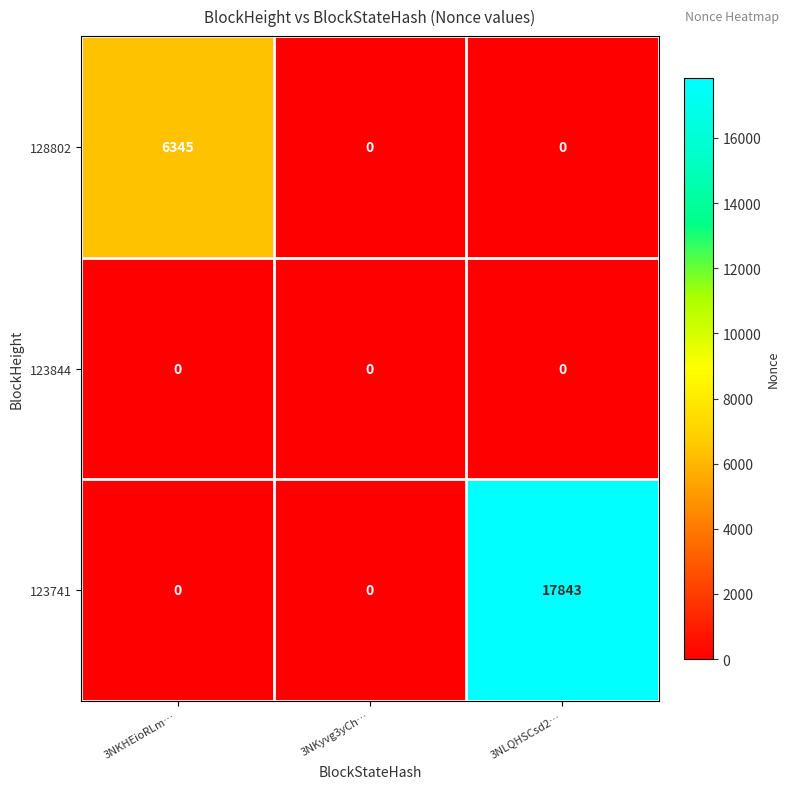

List the series in order of their peak value, highest first.

123741, 128802, 123844